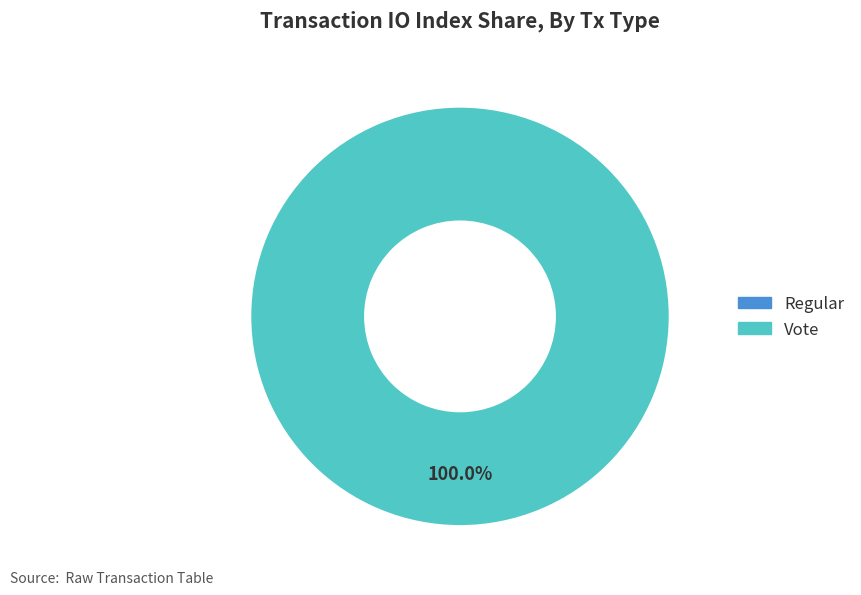

Count the number of slices in the pie.

2